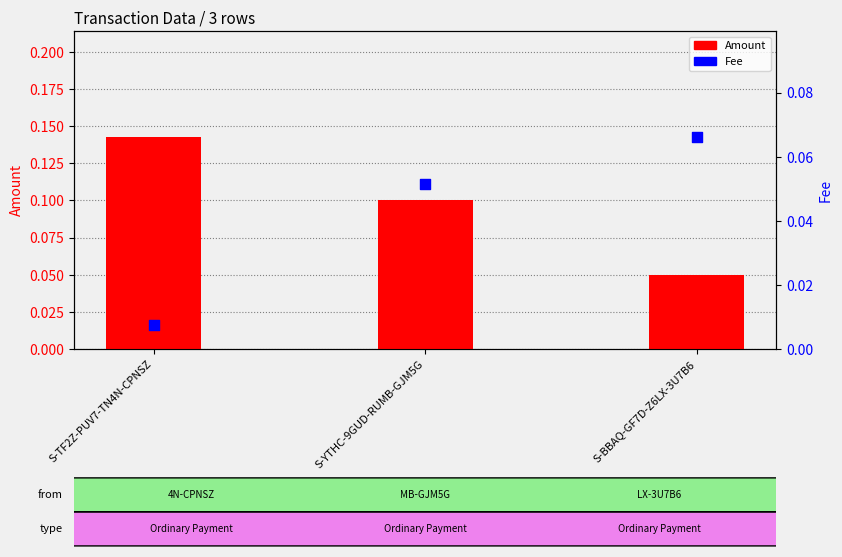

What are all the series names shown in the legend?

Amount, Fee